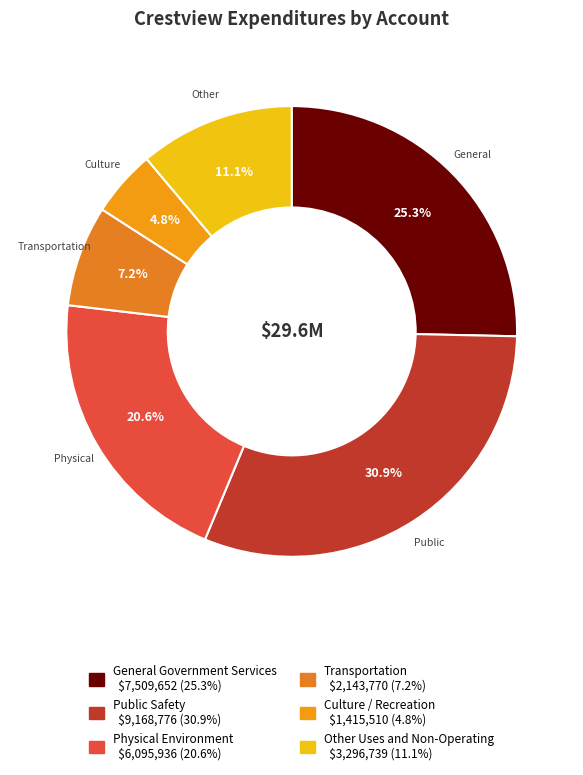

Combined, do Transportation and Culture / Recreation account for over 50%?

No